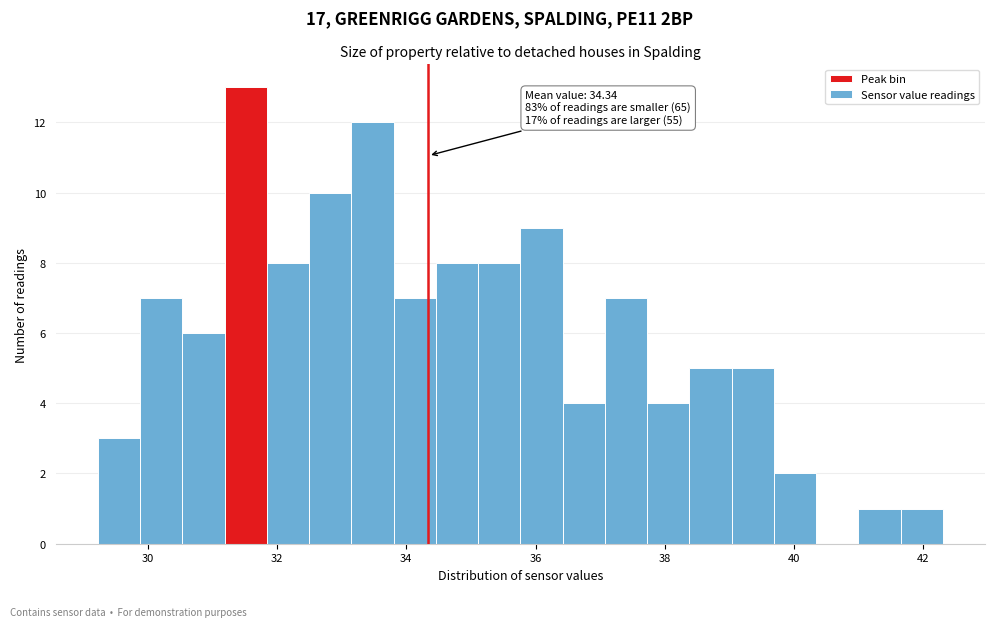

Read against the x-axis, roughly where is the centre of the tallest bar?

31.6